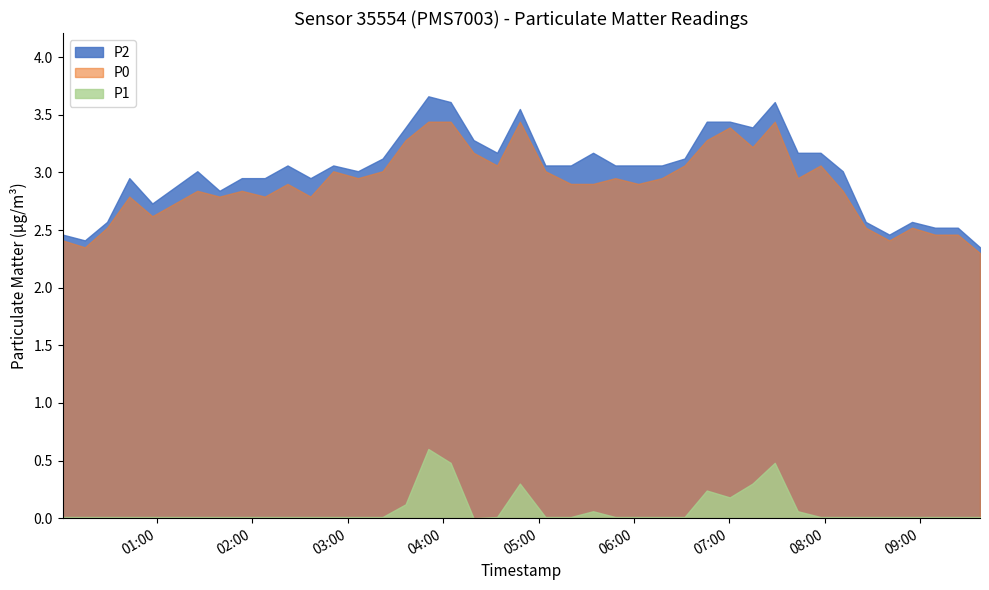

What is the label of the 36th point from the right?

2022-09-09T00:57:01